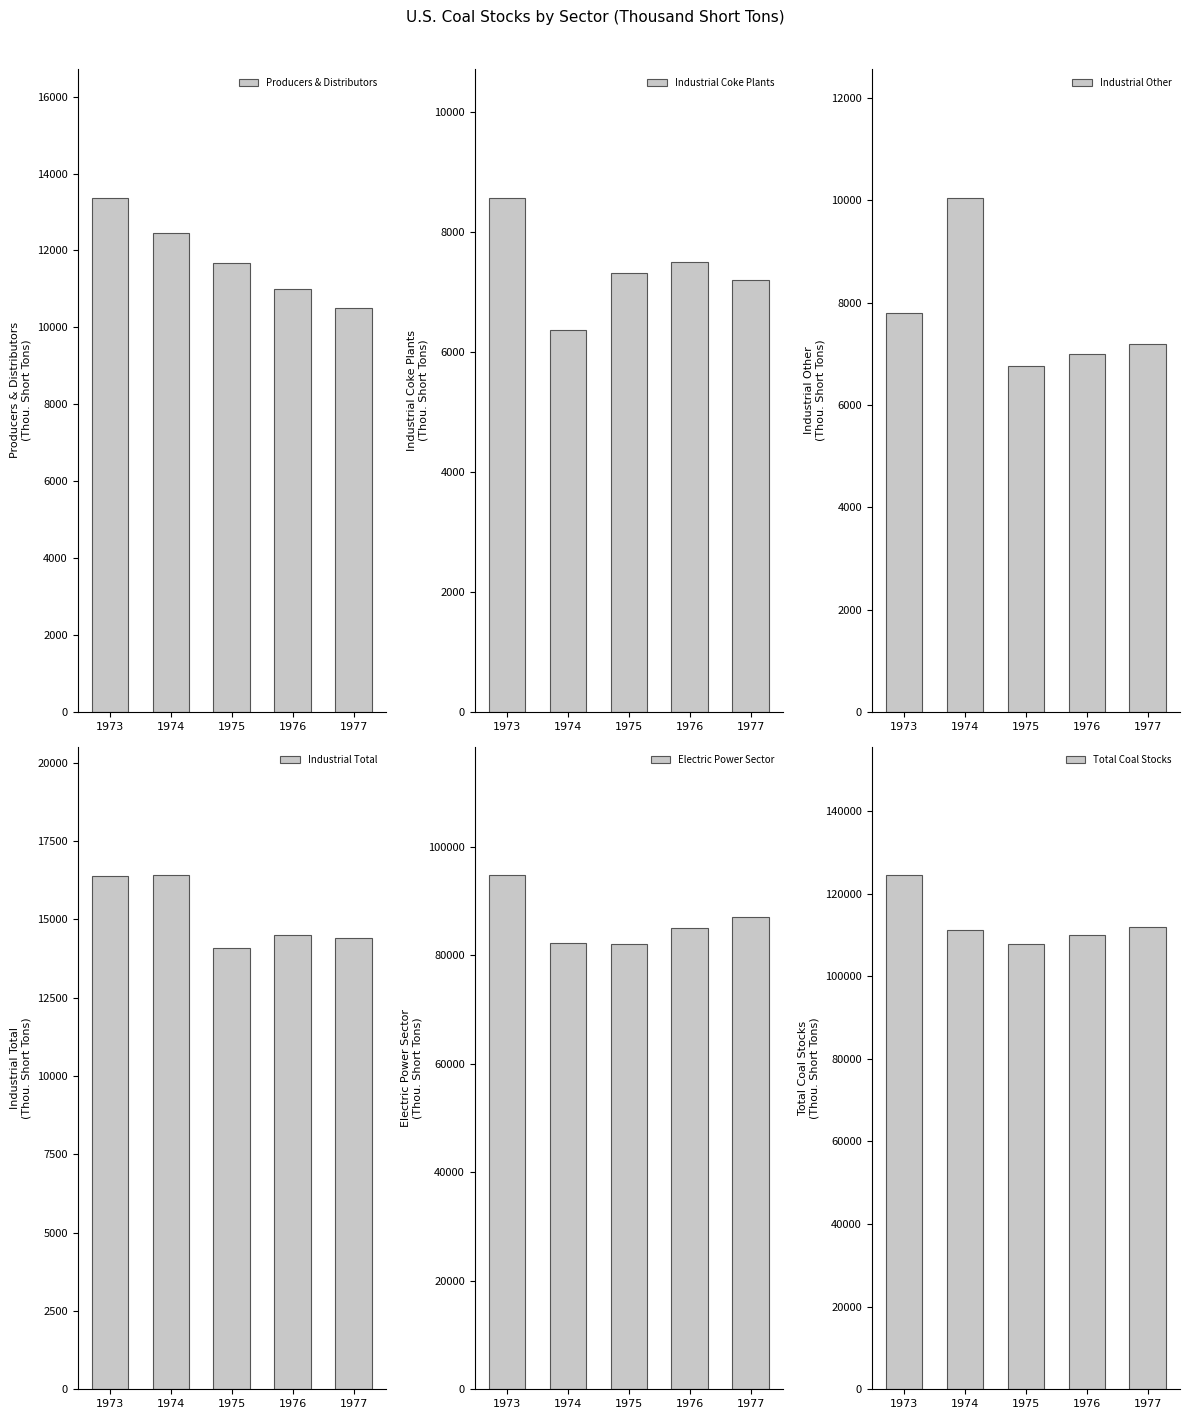

Which series has the largest total across all categories?

Total Coal Stocks